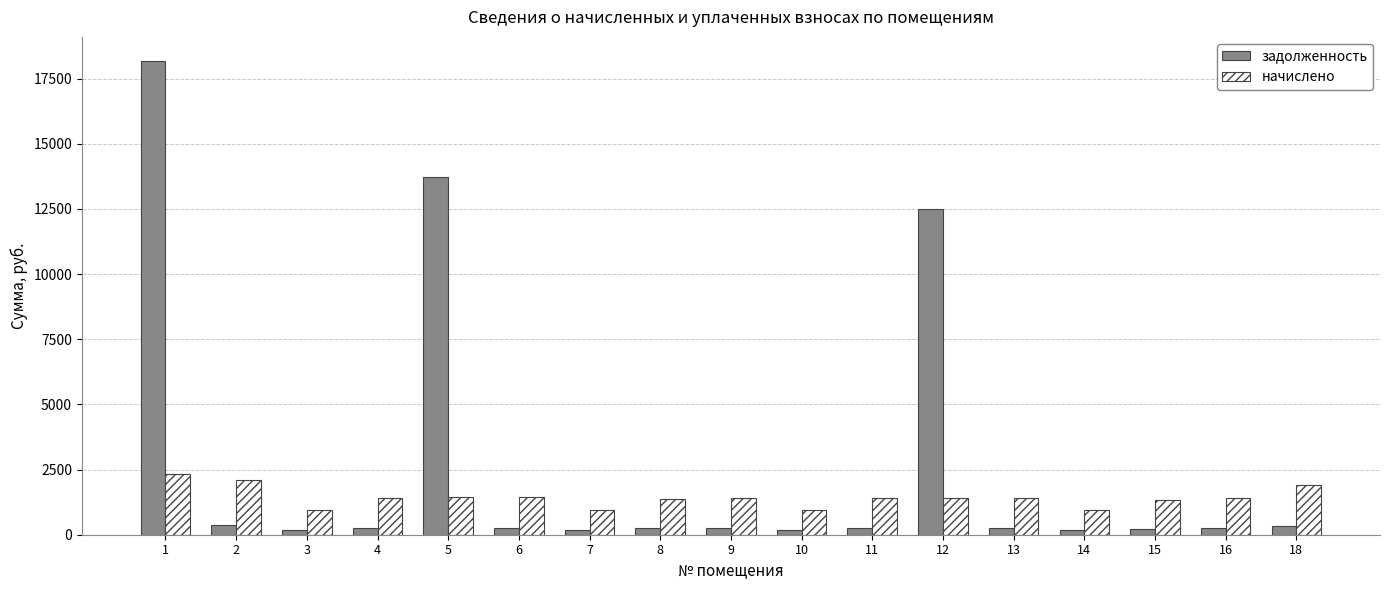

What is the average value of the начислено series?

1422.0